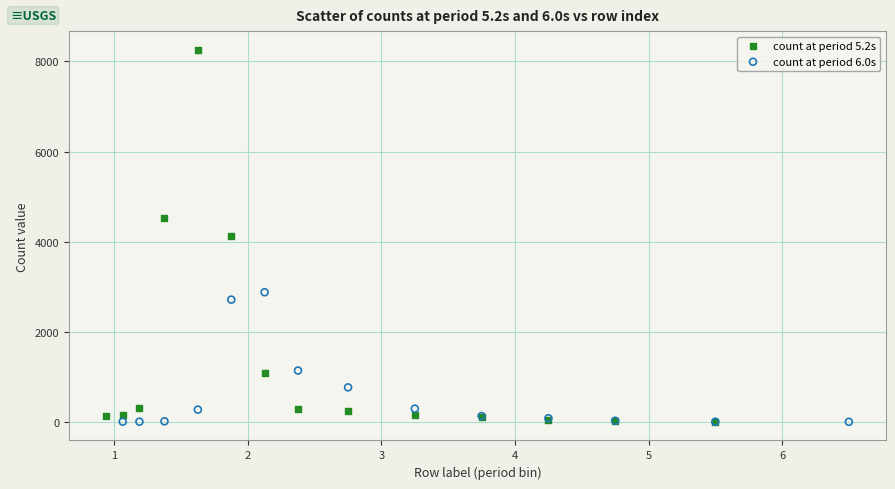

Which series contains the highest Y value?

count at period 5.2s